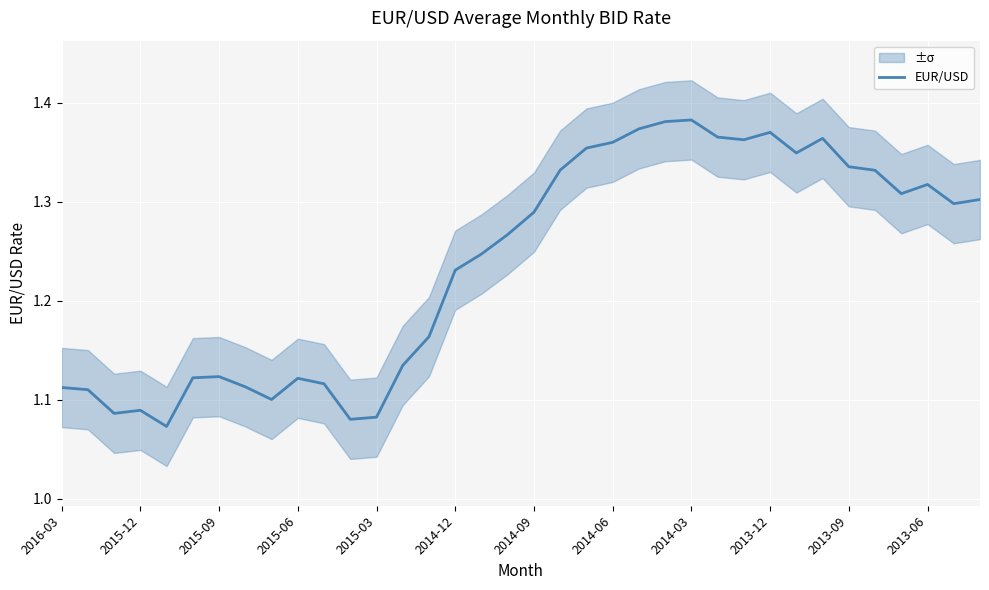

True or false: EUR/USD has a value of 2.1 at 2013-09.

False